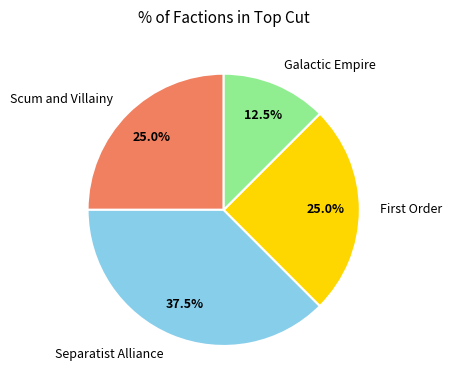

Is the sum of Galactic Empire and Scum and Villainy greater than half?

No